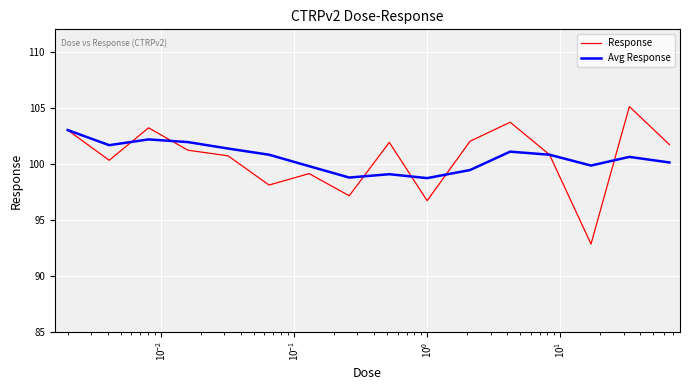

What is the highest value of the Avg Response series?

103.0